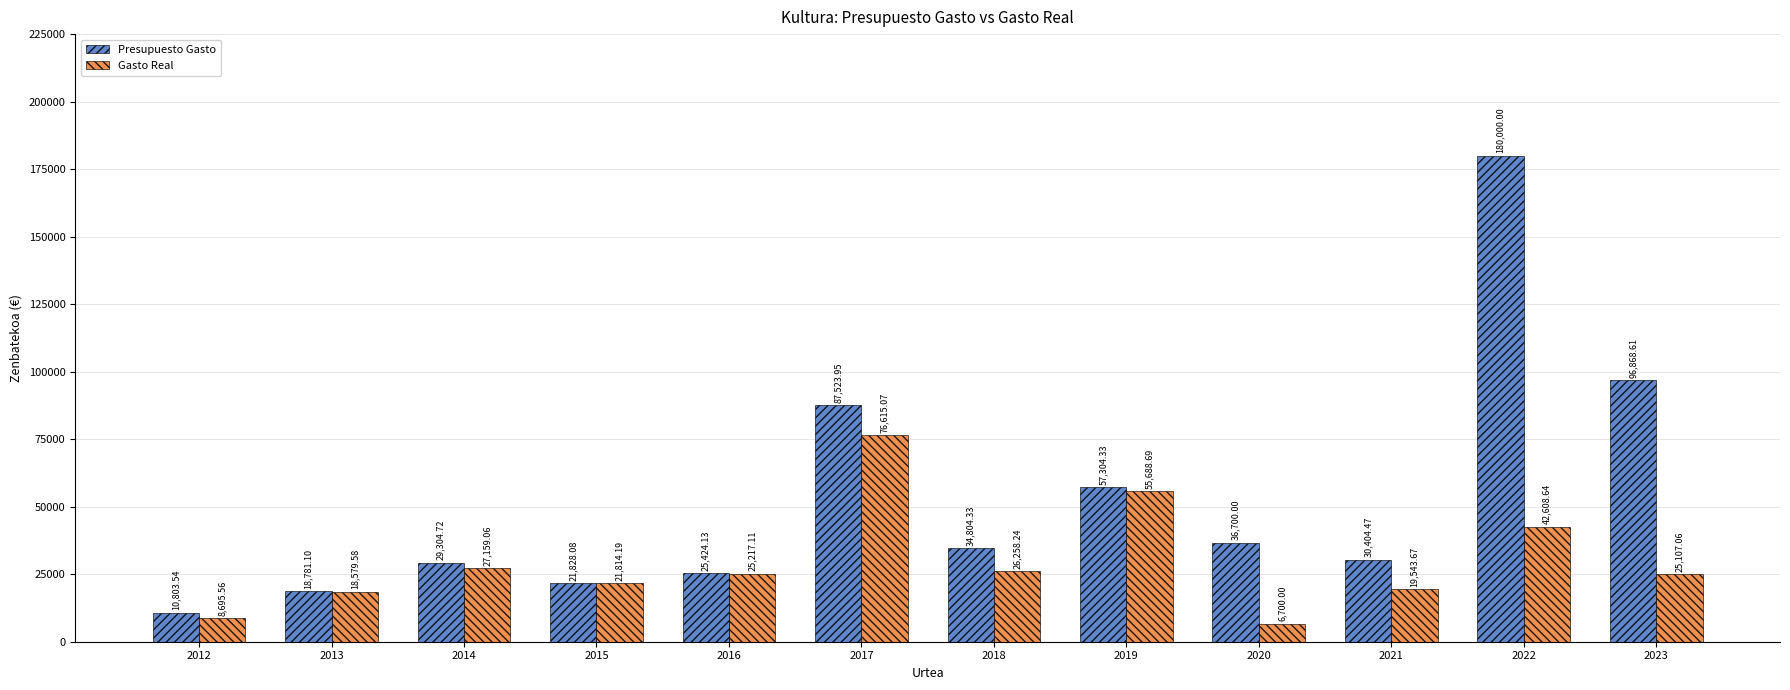

Read the Presupuesto Gasto value at 2018.

34804.3